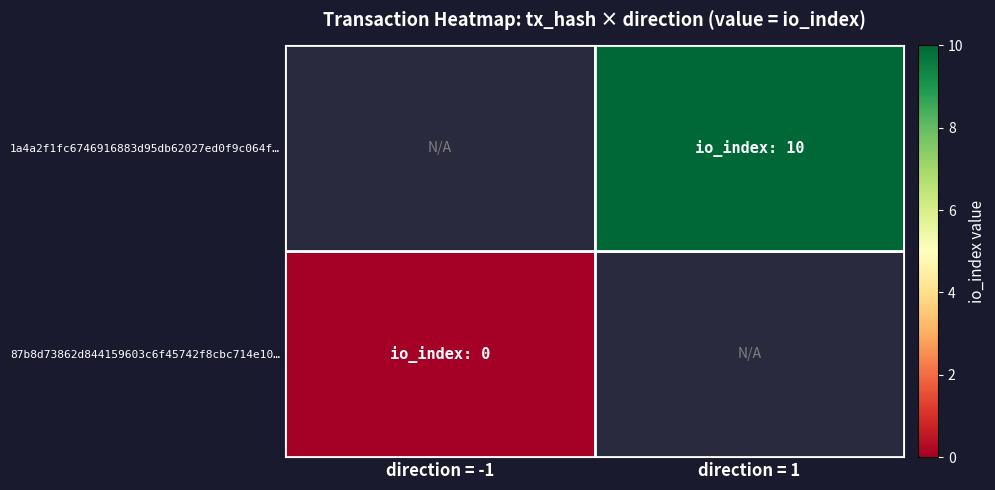

Count the number of data series in this chart.

2